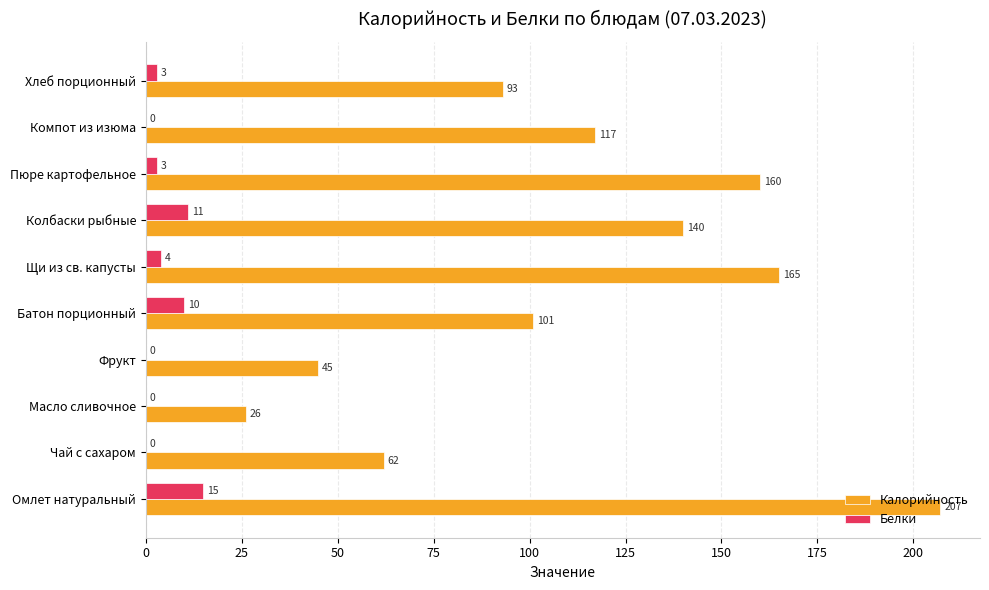

What is the sum of the Калорийность values at Компот из изюма and Батон порционный?

218